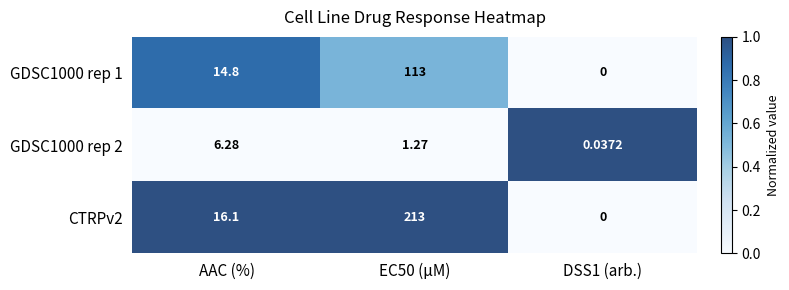

What is the greatest value displayed?

213.0